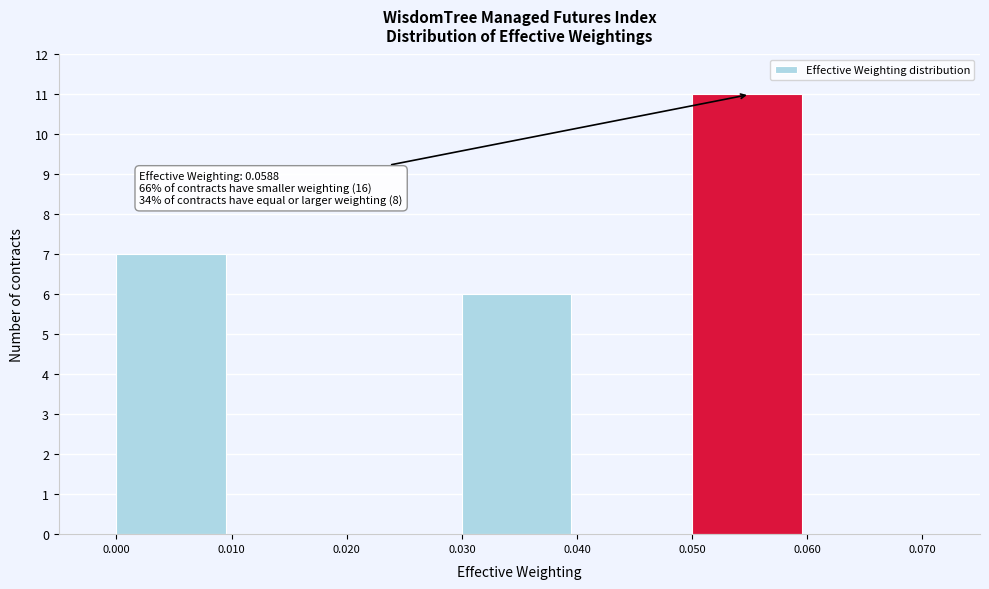

Which range on the x-axis has the tallest bar?

0.050 to 0.060